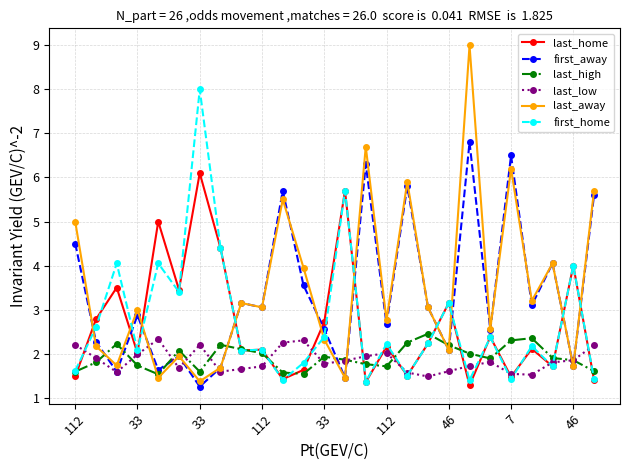

How many data points in first_away are above 3?

13